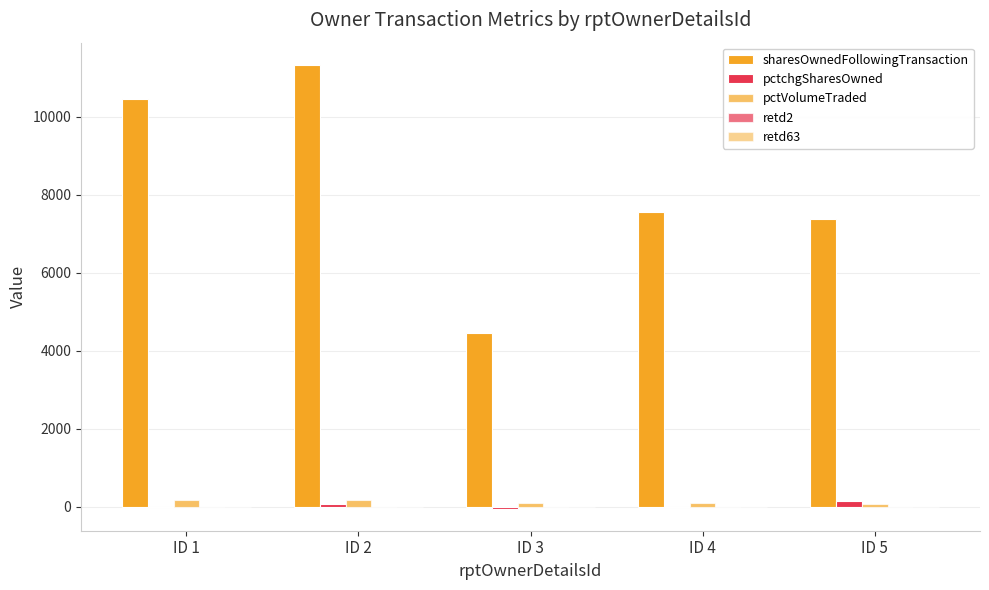

Reading left to right, what are all the values shown in this chart?

sharesOwnedFollowingTransaction: ID 1=10449	ID 2=11337	ID 3=4469	ID 4=7569	ID 5=7373
pctchgSharesOwned: ID 1=-13	ID 2=66	ID 3=-41	ID 4=-1	ID 5=157
pctVolumeTraded: ID 1=173	ID 2=183	ID 3=98	ID 4=102	ID 5=79
retd2: ID 1=-2	ID 2=4	ID 3=1	ID 4=-4	ID 5=0
retd63: ID 1=1	ID 2=6	ID 3=0	ID 4=0	ID 5=-3